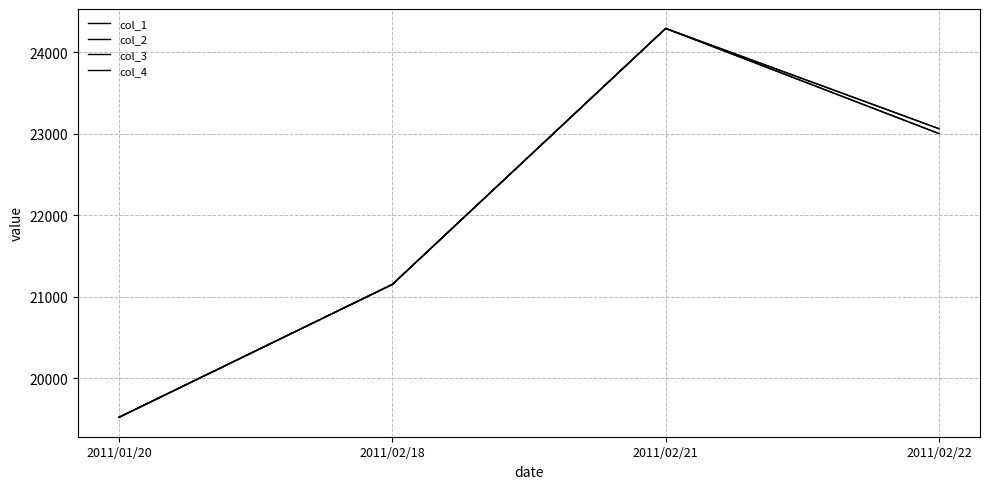

Does the chart have visible grid lines?

Yes